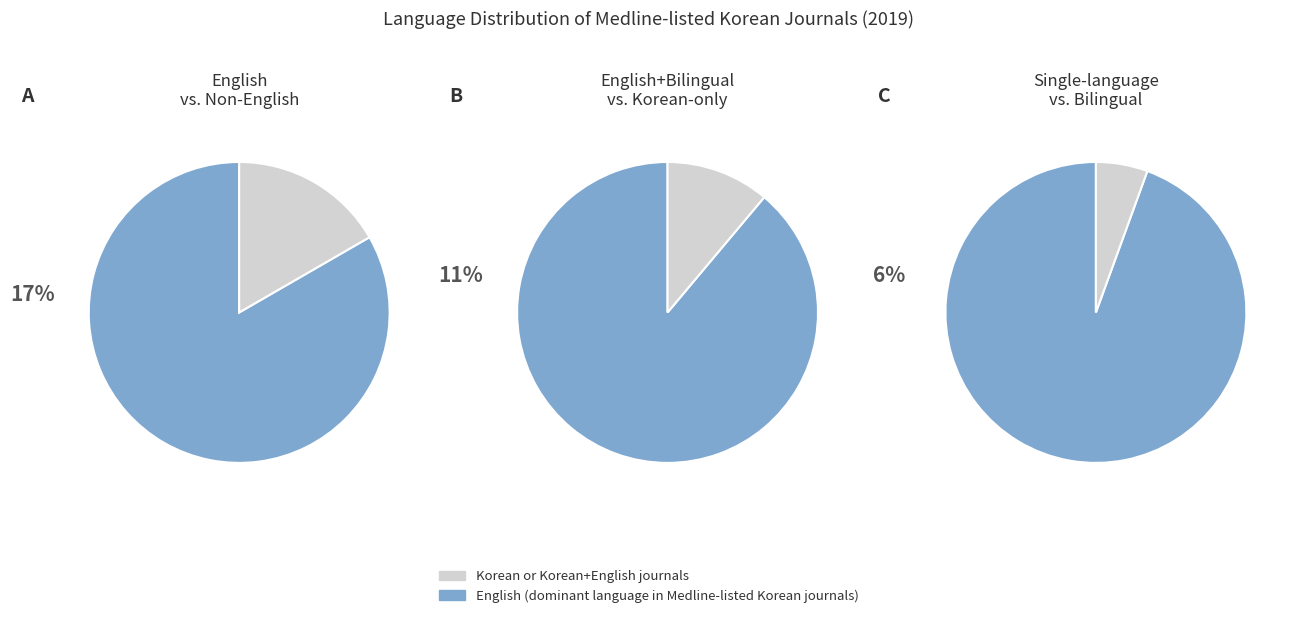

The Korean, English slice represents 14% of the pie. True or false?

False